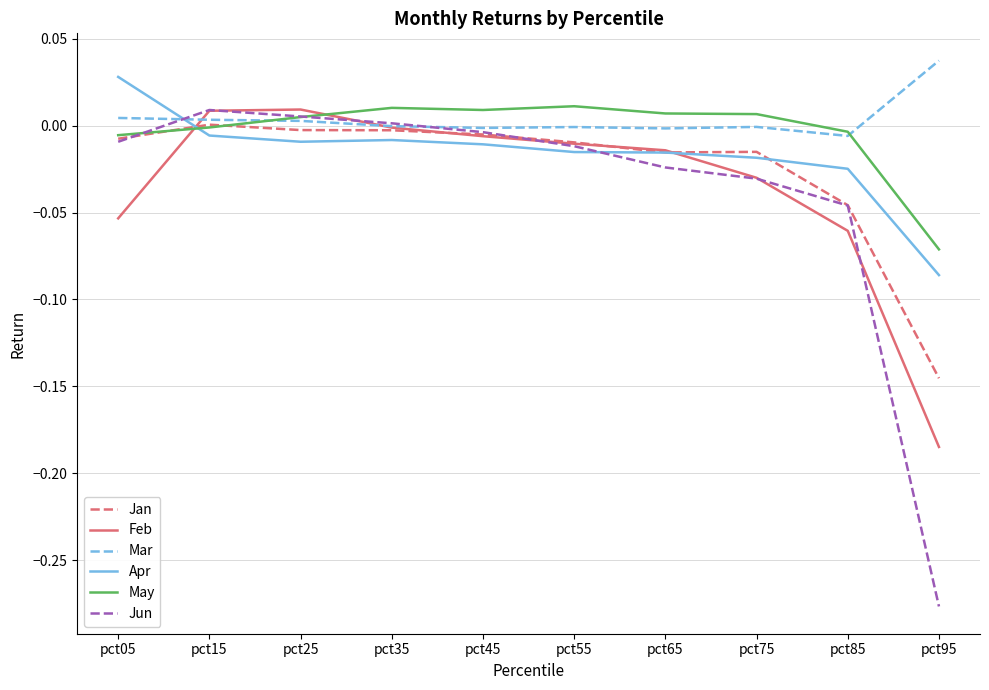

Which series has the largest total across all categories?

Mar